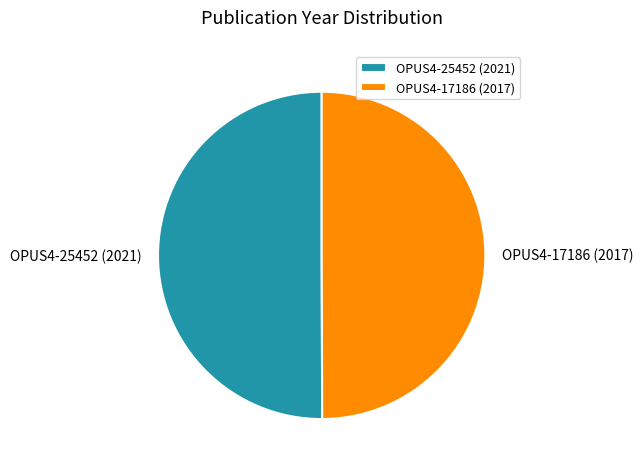

Approximately how many times larger is the value at OPUS4-25452 (2021) compared to OPUS4-17186 (2017)?

1.0